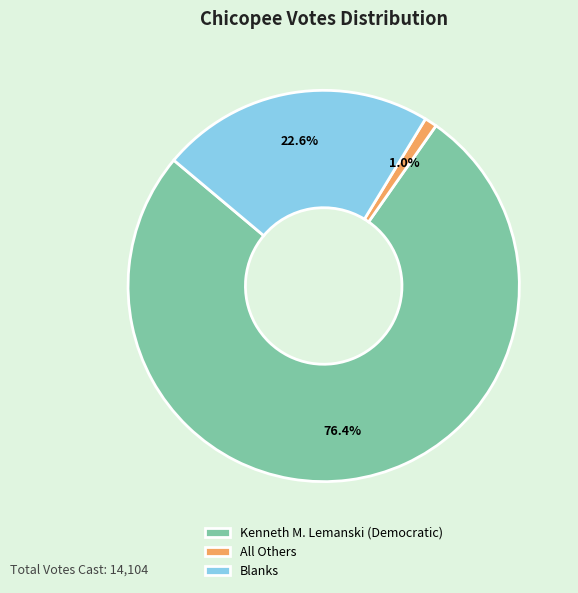

The All Others slice represents 1% of the pie. True or false?

True